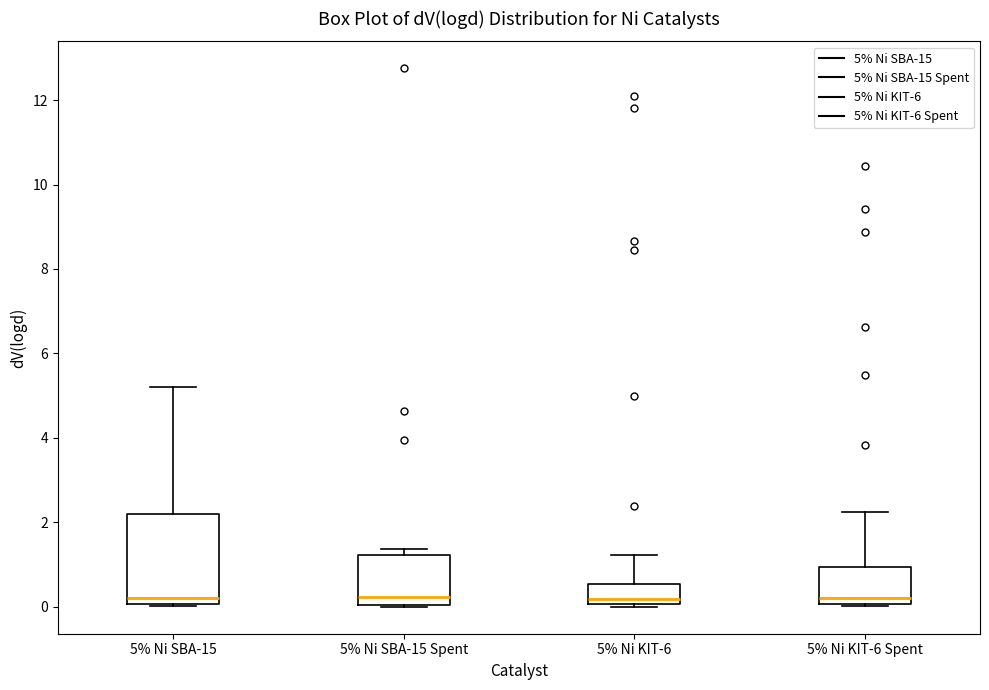

Reading left to right, read every box against the y-axis: the position of its median line, the range the box covers, and the ends of its whiskers. The values are not printed on the chart, so give them approximately, as read against the axis.

5% Ni SBA-15: median 0.2, box 0.0 to 2.2, whiskers 0.0 to 5.2
5% Ni SBA-15 Spent: median 0.2, box 0.0 to 1.2, whiskers 0.0 to 1.4
5% Ni KIT-6: median 0.2, box 0.0 to 0.6, whiskers 0.0 (just below the box's lower edge) to 1.2
5% Ni KIT-6 Spent: median 0.2, box 0.0 to 1.0, whiskers 0.0 to 2.2